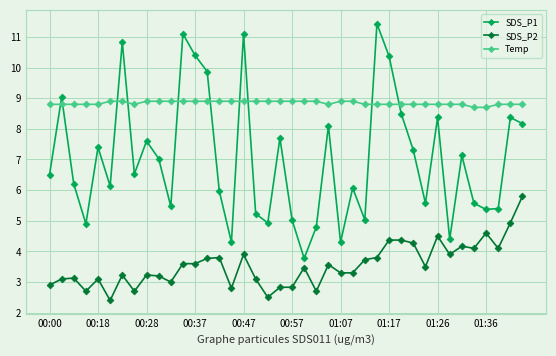

How many interior local peaks does the SDS_P1 series have?

13